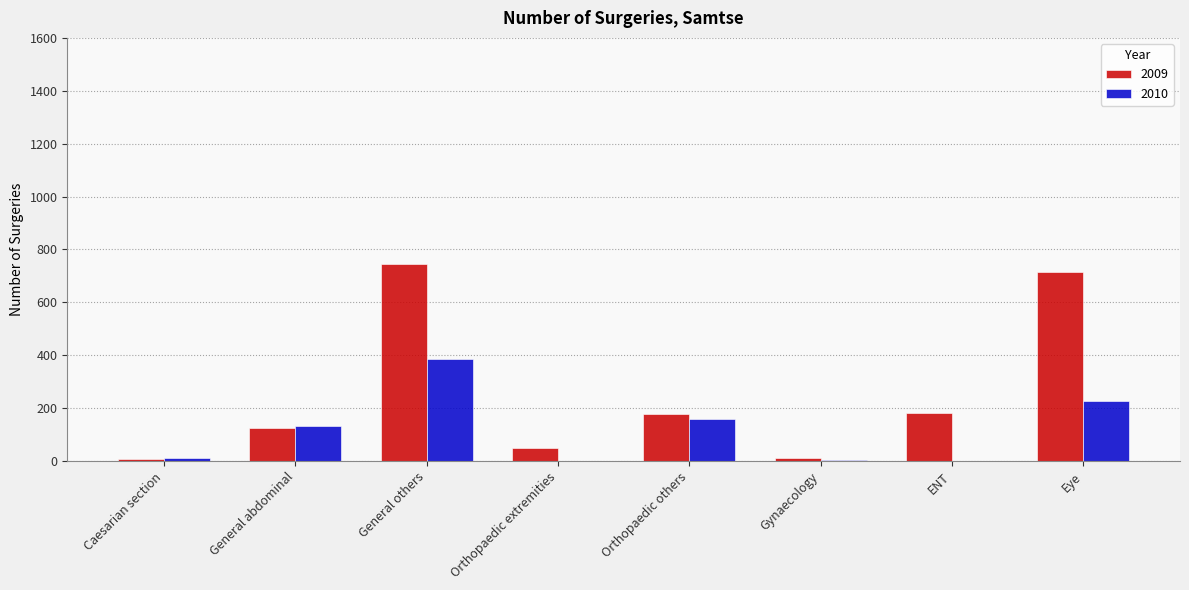

True or false: 2009 has a value of 745 at General others.

True